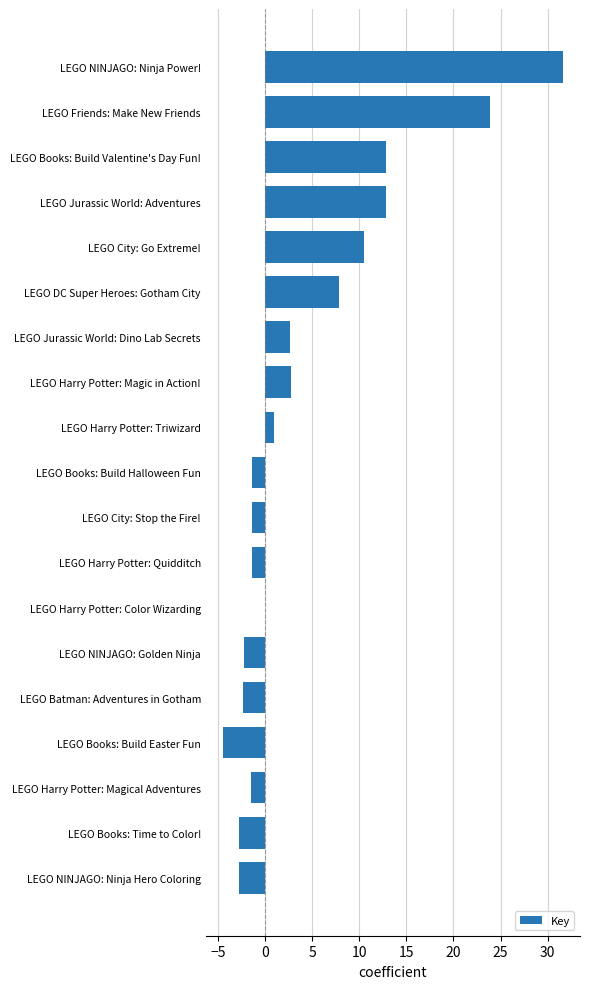

The chart shows a value of -4.3 at LEGO NINJAGO: Ninja Hero Coloring. True or false?

False